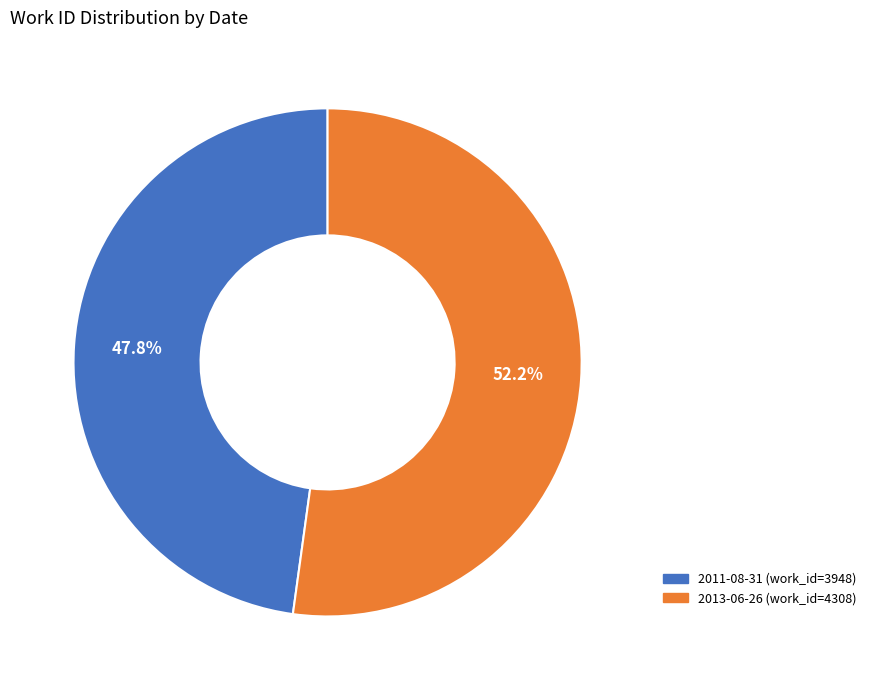

Does 2013-06-26 represent more than half of the total?

Yes